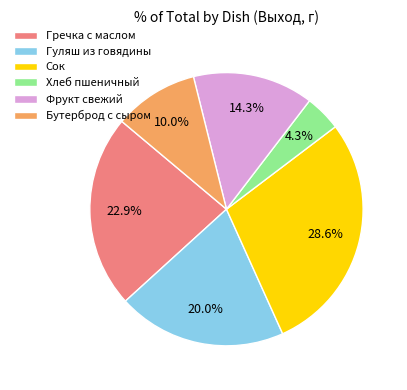

Which slice is the largest?

Сок